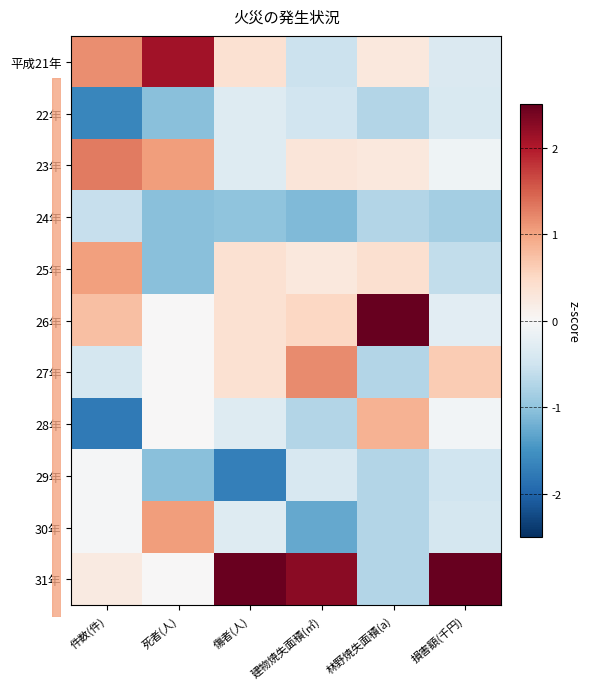

Reading left to right, what are all the values shown in this chart?

平成21年: 件数(件)=1.2	死者(人)=2.1	傷者(人)=0.4	建物焼失面積(㎡)=-0.5	林野焼失面積(a)=0.3	損害額(千円)=-0.4
22年: 件数(件)=-1.6	死者(人)=-1.0	傷者(人)=-0.3	建物焼失面積(㎡)=-0.5	林野焼失面積(a)=-0.7	損害額(千円)=-0.4
23年: 件数(件)=1.3	死者(人)=1.0	傷者(人)=-0.3	建物焼失面積(㎡)=0.3	林野焼失面積(a)=0.3	損害額(千円)=-0.1
24年: 件数(件)=-0.6	死者(人)=-1.0	傷者(人)=-1.0	建物焼失面積(㎡)=-1.1	林野焼失面積(a)=-0.7	損害額(千円)=-0.9
25年: 件数(件)=1.0	死者(人)=-1.0	傷者(人)=0.4	建物焼失面積(㎡)=0.3	林野焼失面積(a)=0.4	損害額(千円)=-0.6
26年: 件数(件)=0.8	死者(人)=0.0	傷者(人)=0.4	建物焼失面積(㎡)=0.5	林野焼失面積(a)=2.6	損害額(千円)=-0.3
27年: 件数(件)=-0.4	死者(人)=0.0	傷者(人)=0.4	建物焼失面積(㎡)=1.2	林野焼失面積(a)=-0.7	損害額(千円)=0.6
28年: 件数(件)=-1.8	死者(人)=0.0	傷者(人)=-0.3	建物焼失面積(㎡)=-0.7	林野焼失面積(a)=0.9	損害額(千円)=-0.1
29年: 件数(件)=-0.0	死者(人)=-1.0	傷者(人)=-1.7	建物焼失面積(㎡)=-0.4	林野焼失面積(a)=-0.7	損害額(千円)=-0.5
30年: 件数(件)=-0.0	死者(人)=1.0	傷者(人)=-0.3	建物焼失面積(㎡)=-1.3	林野焼失面積(a)=-0.7	損害額(千円)=-0.4
31年: 件数(件)=0.2	死者(人)=0.0	傷者(人)=2.5	建物焼失面積(㎡)=2.3	林野焼失面積(a)=-0.7	損害額(千円)=2.9